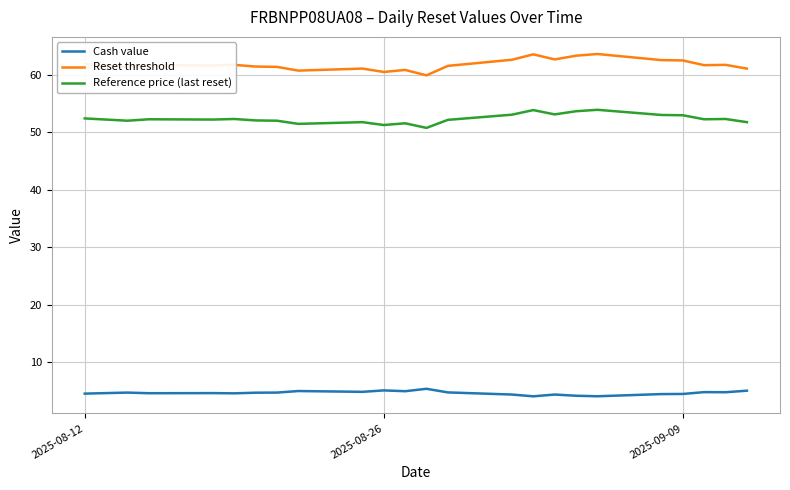

True or false: Cash value has more than 1 points higher than both neighbors.

True